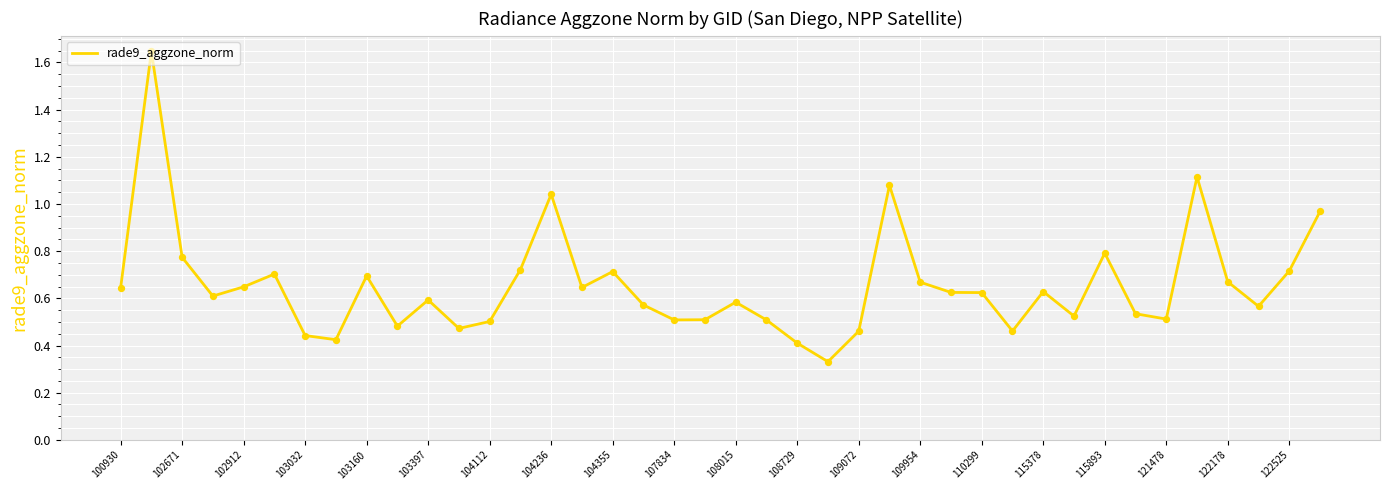

How many lines are shown in the chart?

1